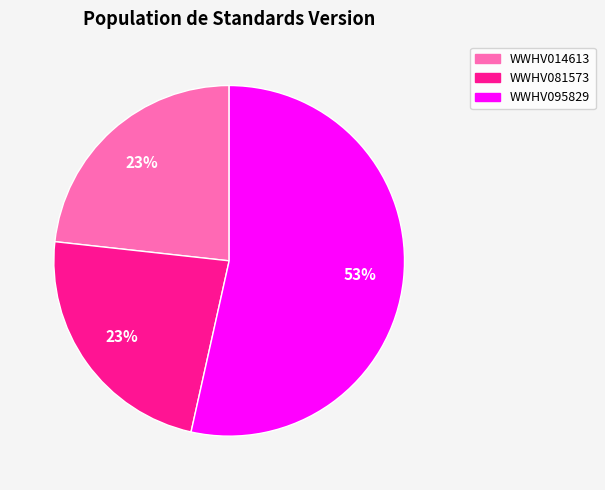

To the nearest percent, what is the average slice percentage?

33%